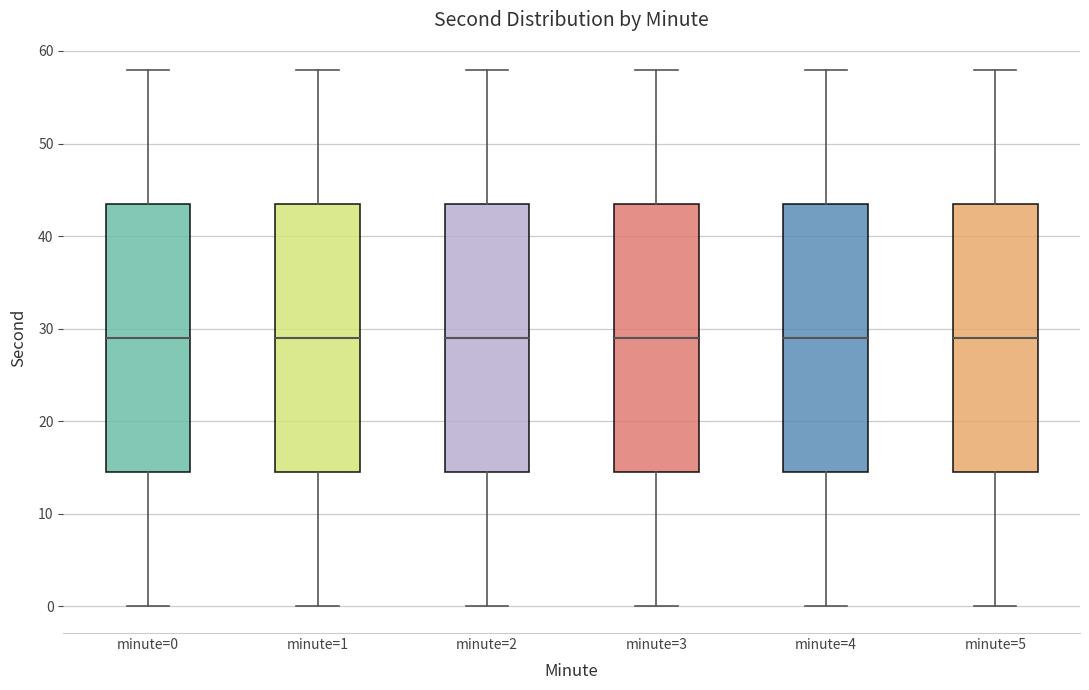

Where is the upper edge of the box for minute=1 on the y-axis? The values are not printed on the chart, so give them approximately, as read against the axis.

44